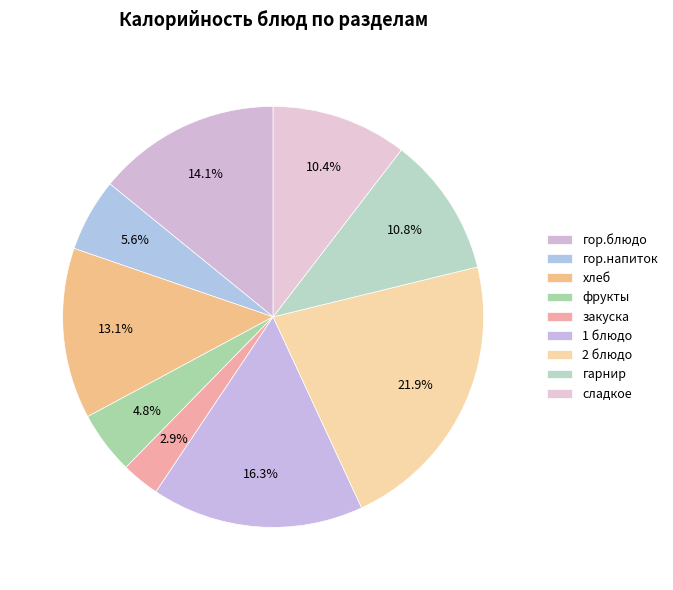

Count the number of slices in the pie.

9